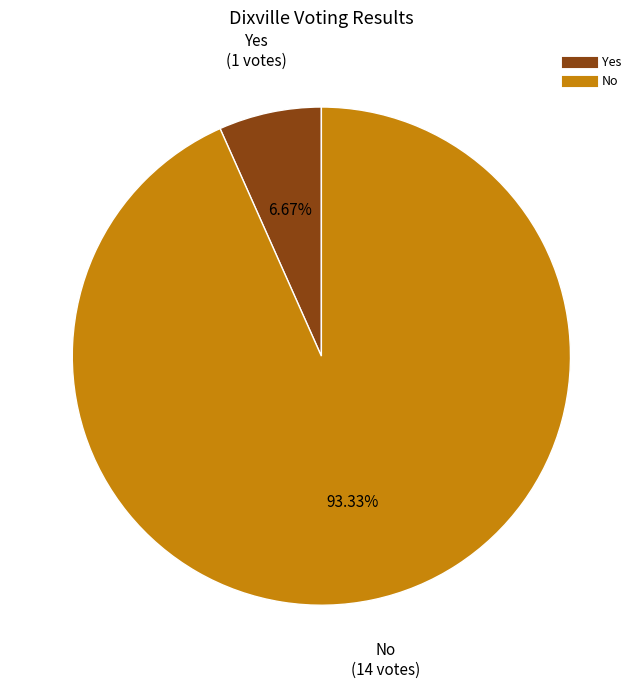

Does any single category account for the majority?

Yes